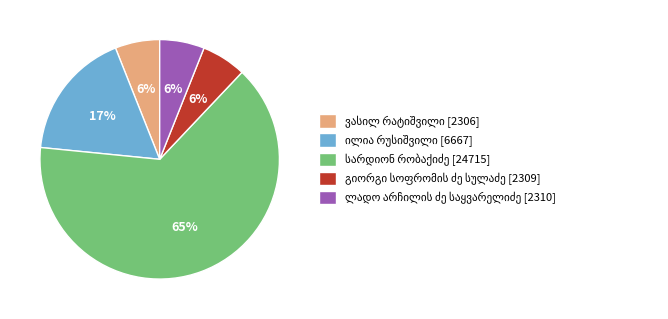

To the nearest percent, what is the average slice percentage?

20%